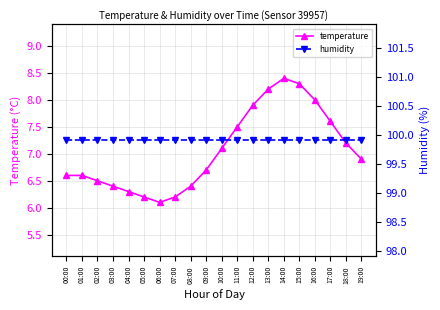

What is the spread (max minus min) of values at 09:00?

93.2